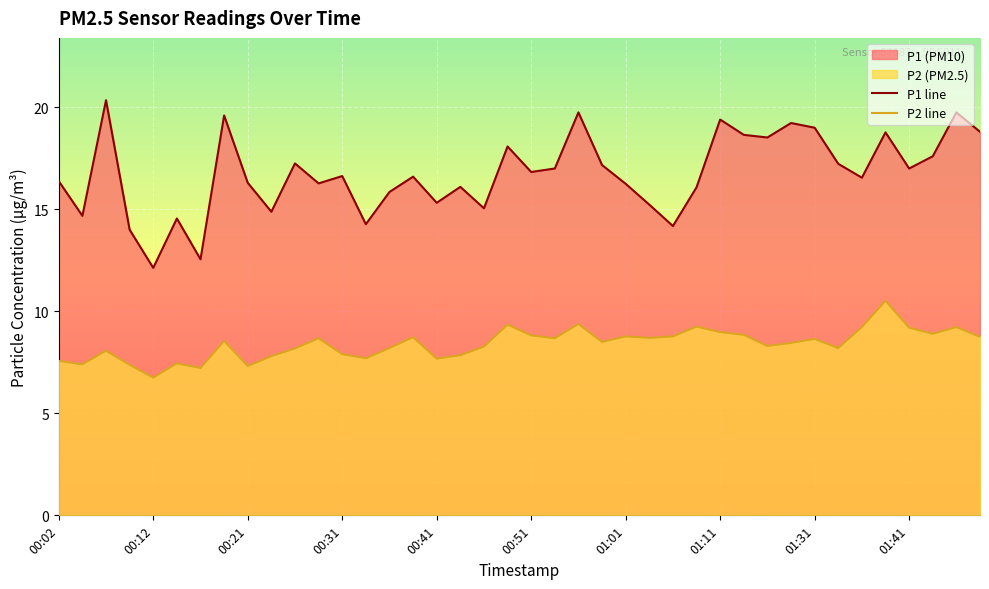

Which series has the widest spread of values?

P1 line